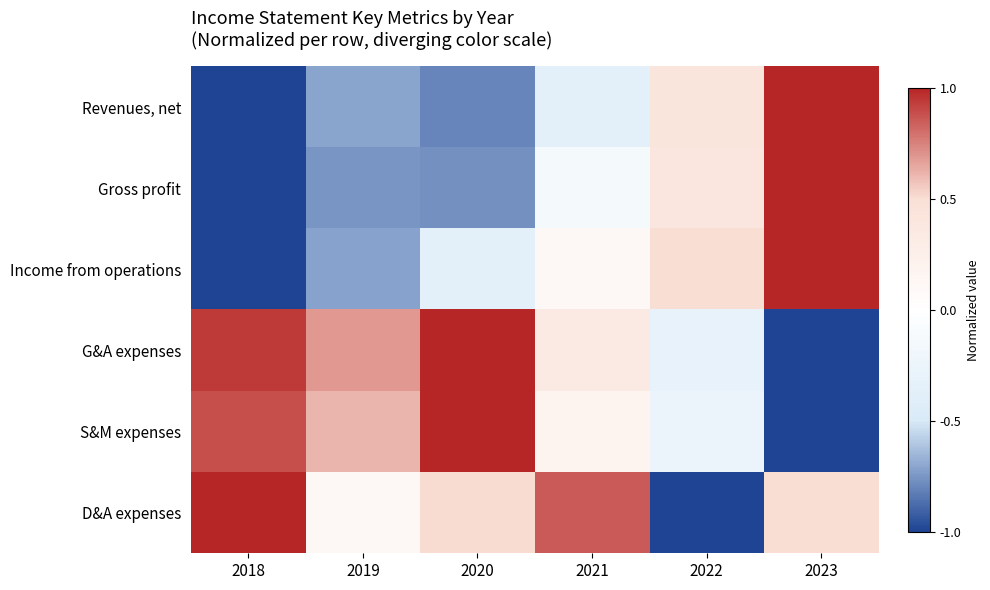

How many series are shown in this chart?

6